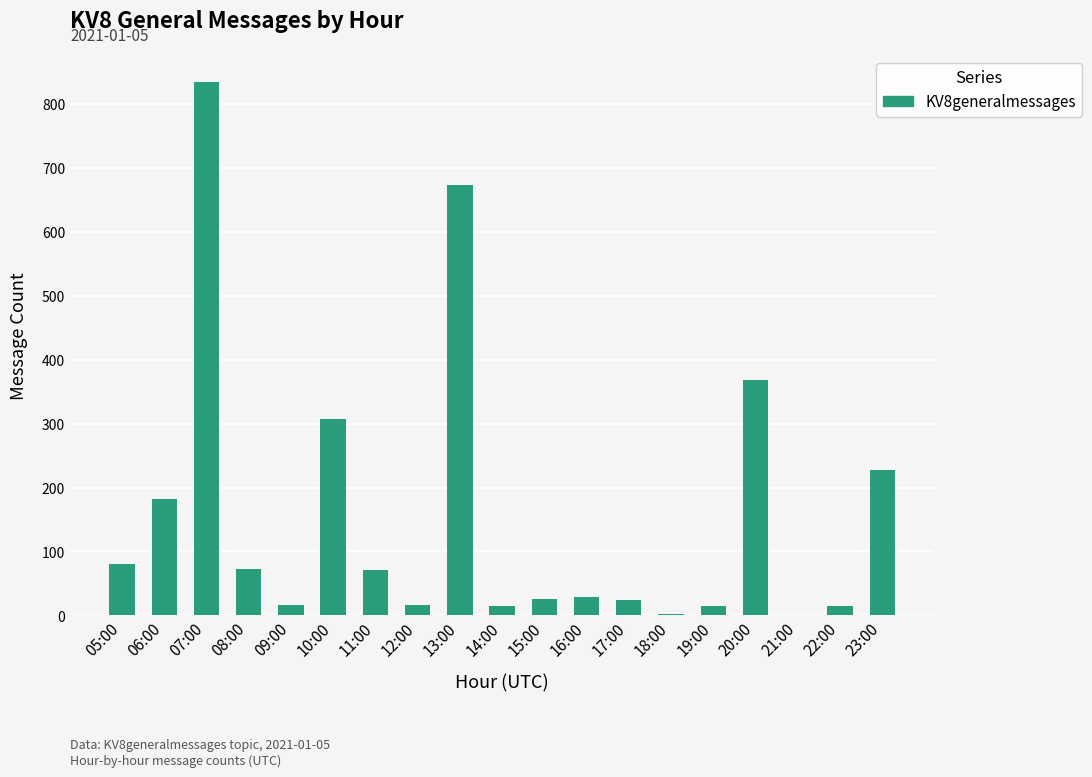

Between 07:00 and 15:00, which is larger?

07:00